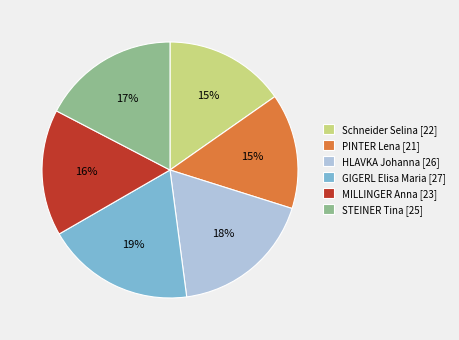

What percentage is the GIGERL Elisa Maria [27] slice, to the nearest percent?

19%